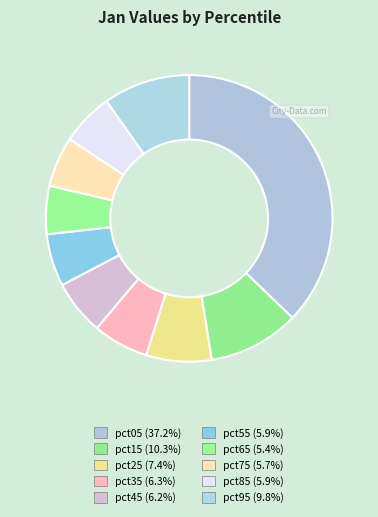

How many slices are in this pie chart?

10